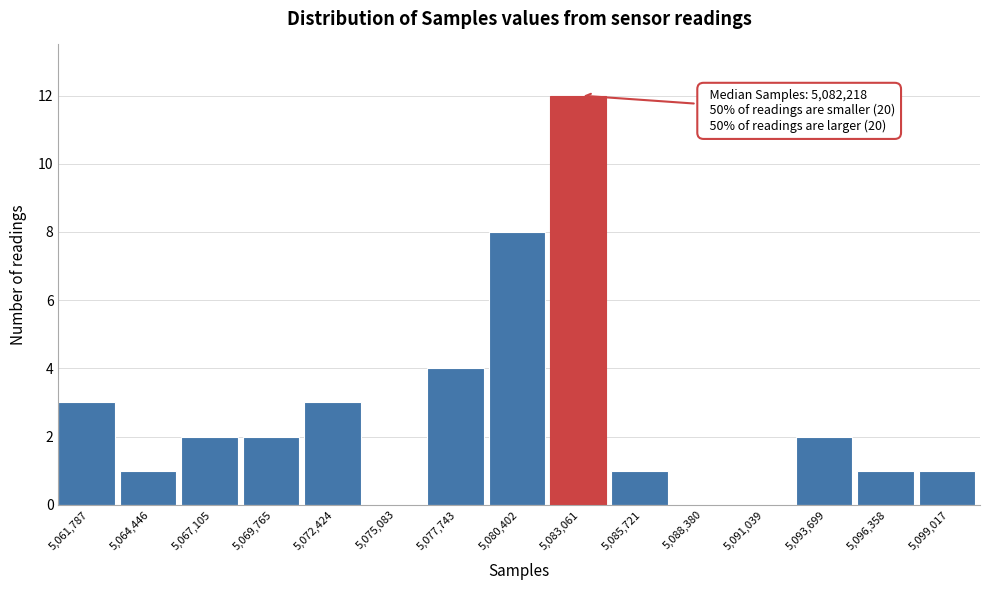

Reading left to right, transcribe all the data shown in this chart.

5,061,787=3	5,064,446=1	5,067,105=2	5,069,765=2	5,072,424=3	5,075,083=0	5,077,743=4	5,080,402=8	5,083,061=12	5,085,721=1	5,088,380=0	5,091,039=0	5,093,699=2	5,096,358=1	5,099,017=1